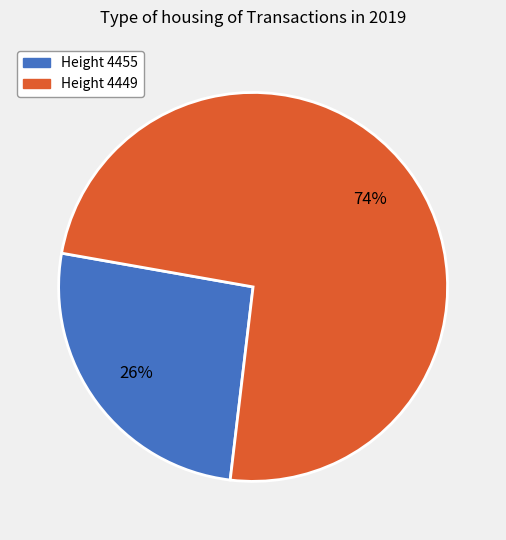

To the nearest percent, what is the average slice percentage?

50%